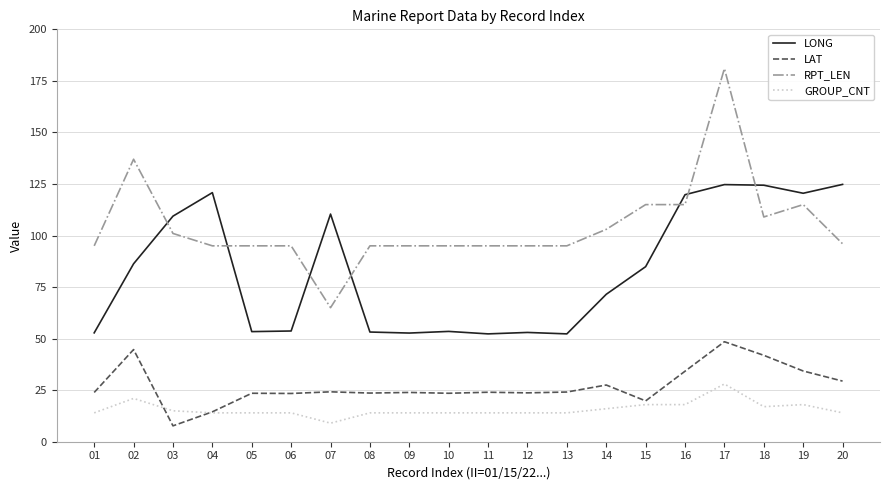

Is it true that LONG equals 95.0 at 05?

False